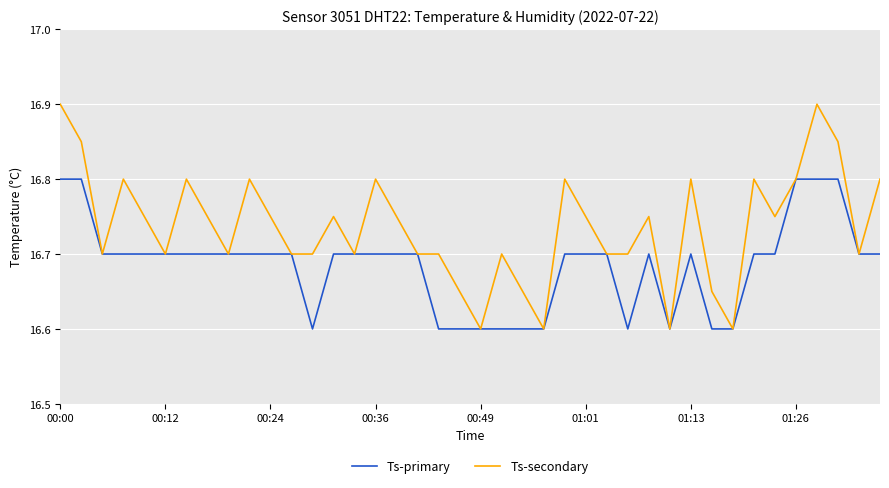

Which series has the largest total across all categories?

Ts-secondary